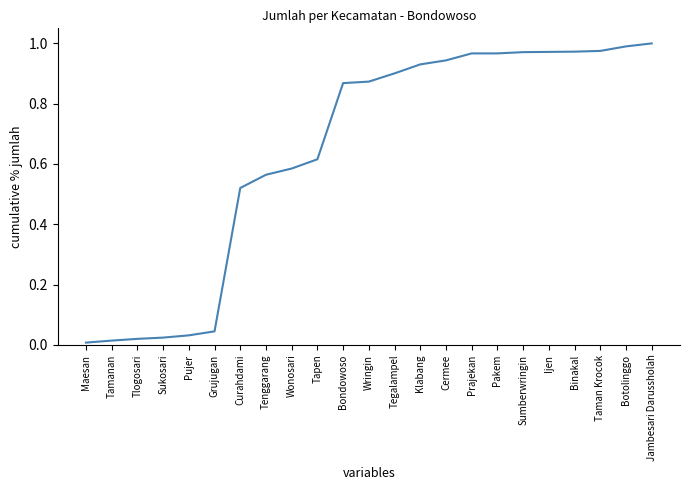

What is the change in value from Pujer to Wonosari?

+0.6